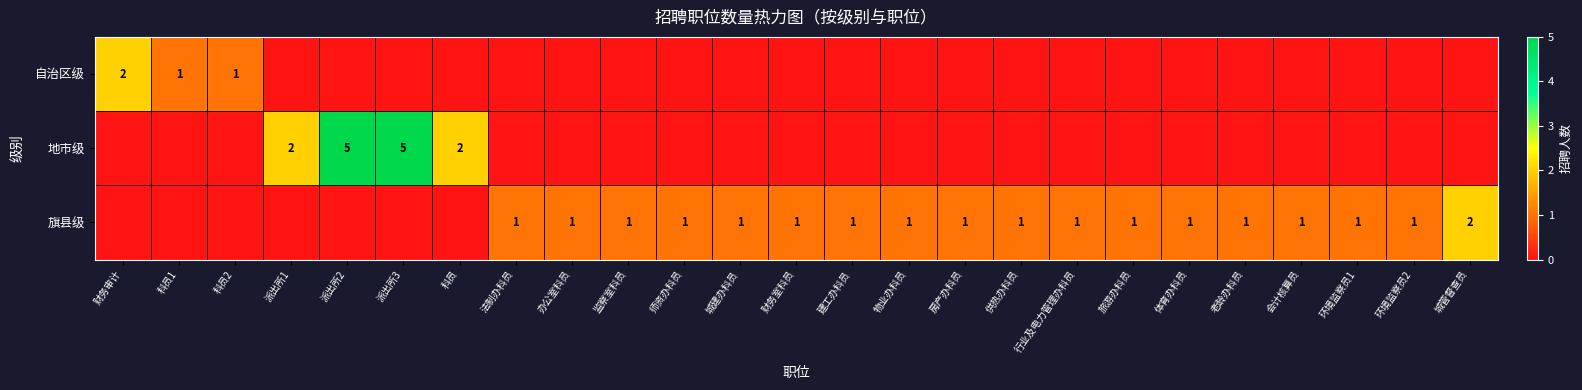

The 旗县级 series shows 1 at 办公室科员. True or false?

True